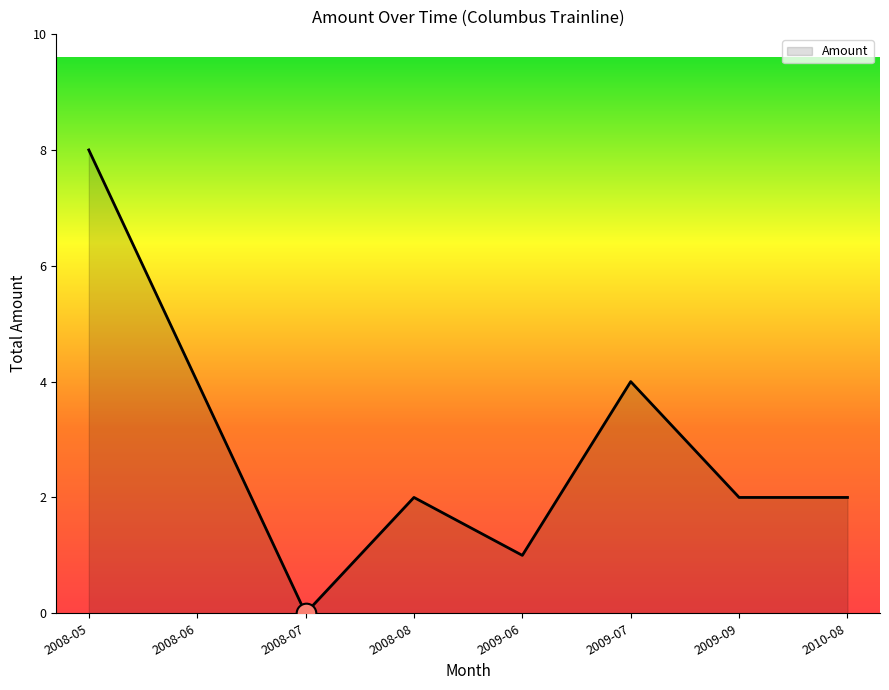

What is the ratio of the value at 2009-09 to the value at 2010-08?

1.0